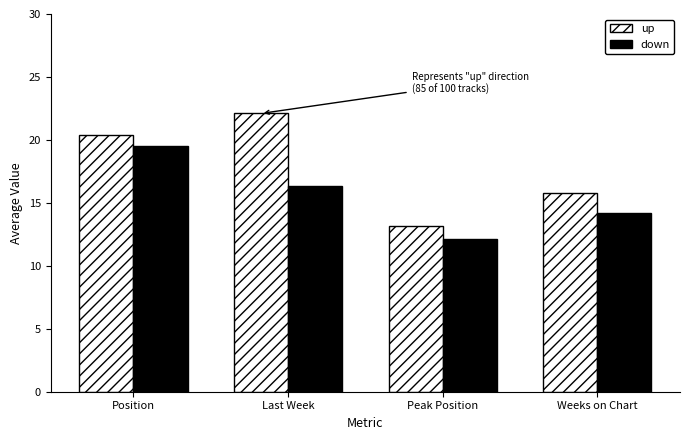

Which series has the largest total across all categories?

up